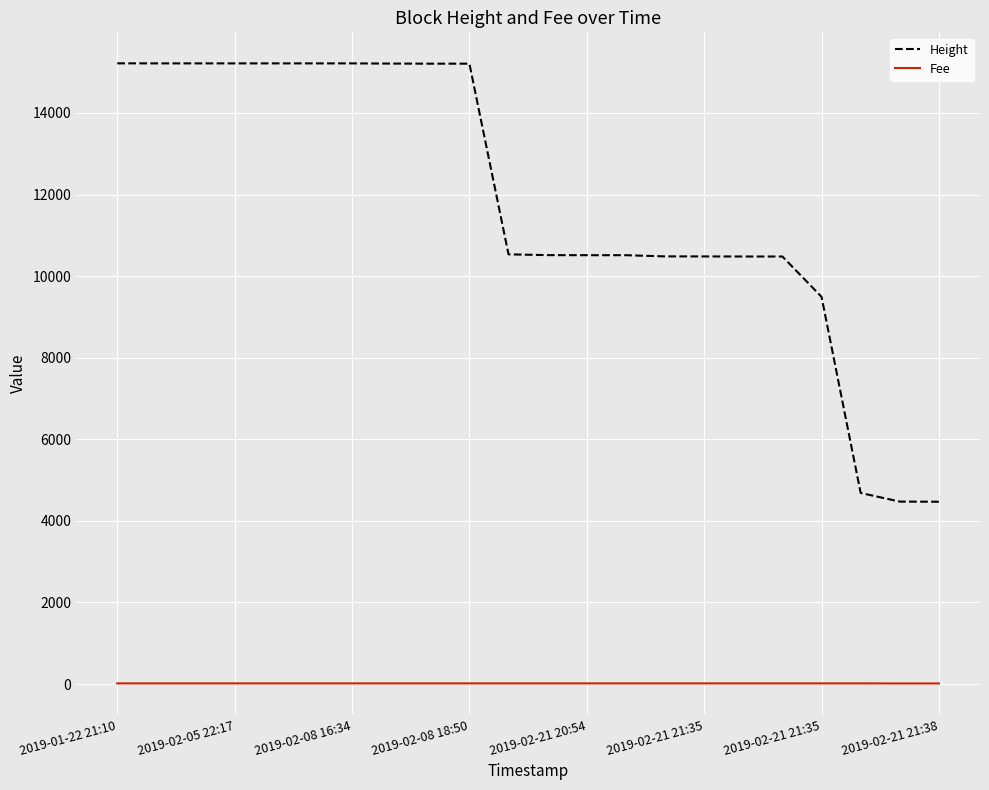

What is the sum of all Fee values?

326.1